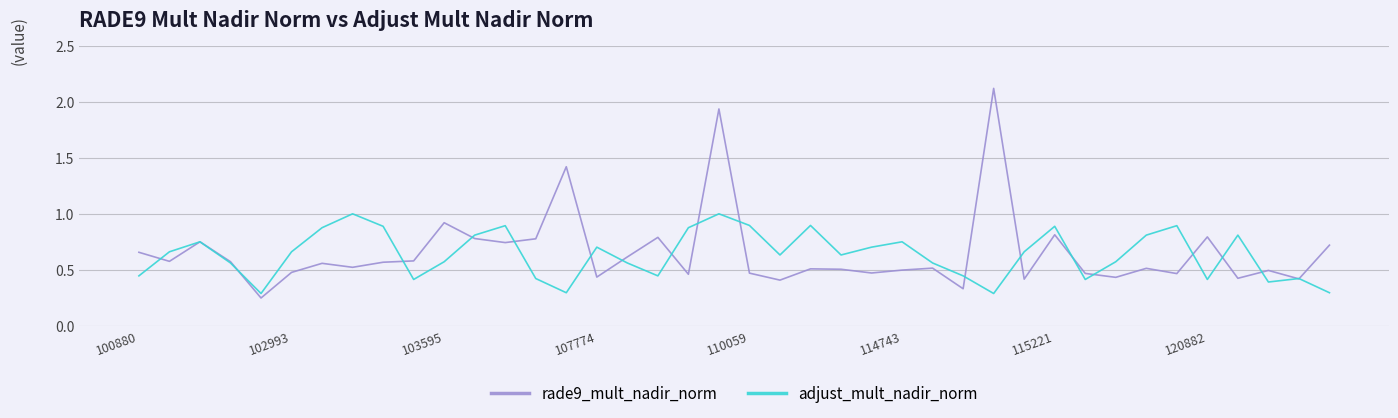

List the series in order of their peak value, lowest first.

adjust_mult_nadir_norm, rade9_mult_nadir_norm